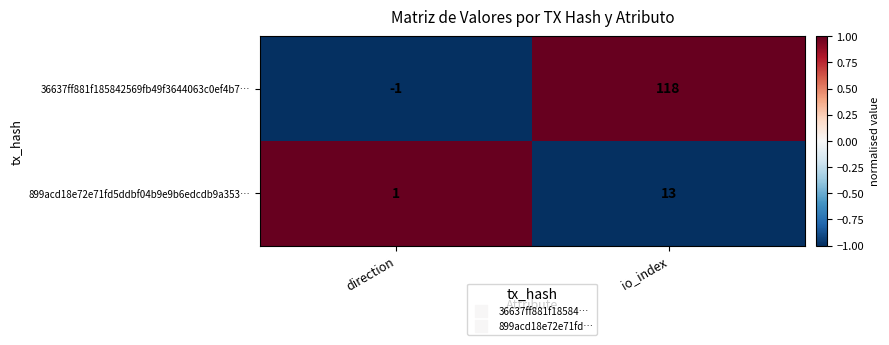

The 899acd18e72e71fd5ddbf04b9e9b6edcdb9a353… series shows 1 at direction. True or false?

True